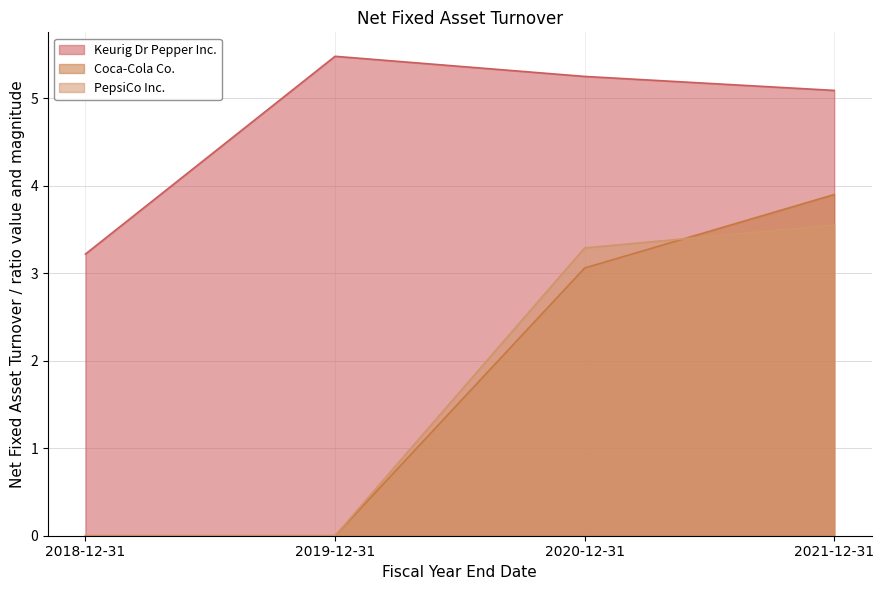

What is the total value across all series at 2021-12-31?

12.5